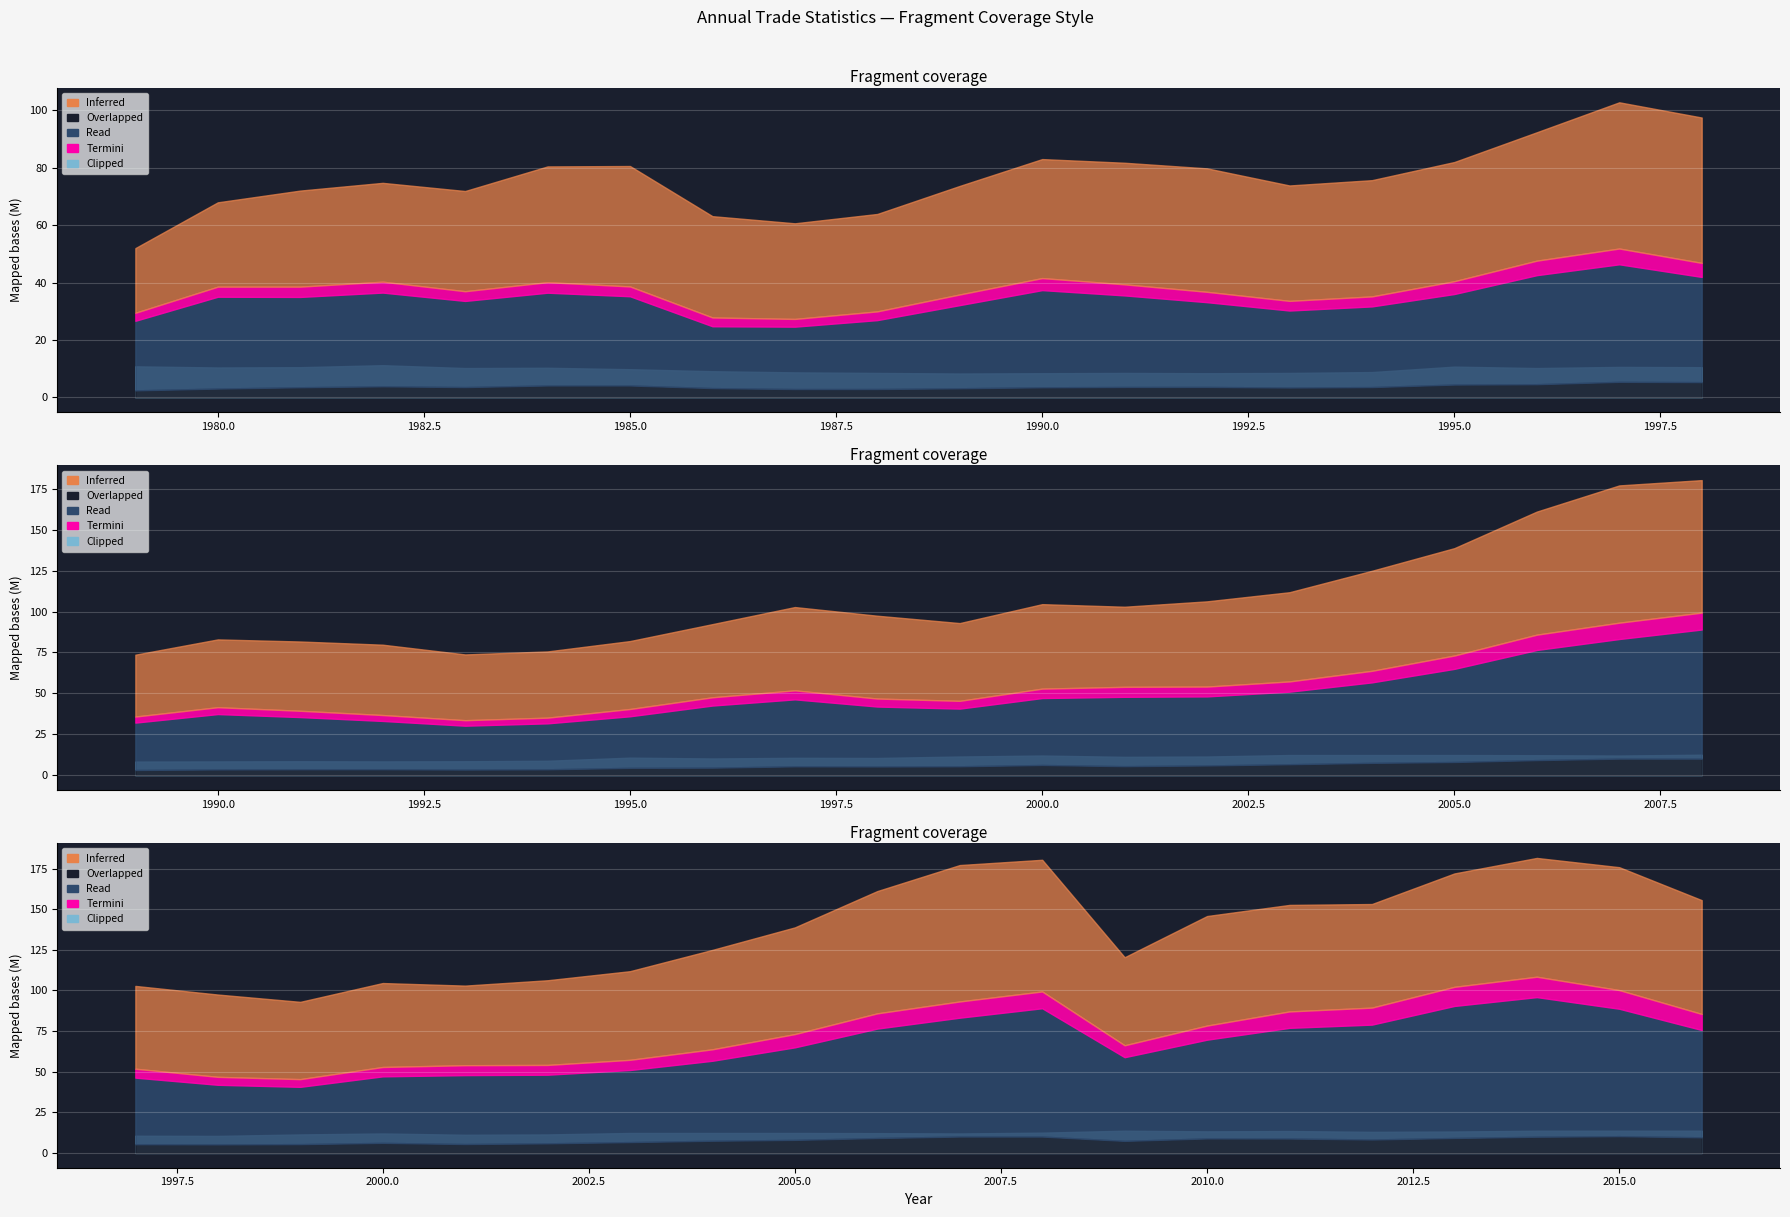

Reading right to left, what are all the values shown in this chart?

Inferred: 70035770.0	75613929.0	73093028.0	69774193.0	63747572.0	65546475.0	67399627.0	54170614.0	81018088.0	83931438.0	75246173.0	65656544.0	61169979.0	54548350.0	52108956.0	48979244.0	51654198.0	47547556.0	50645004.0	50937992.0	44731311.0	41530895.0	40497553.0	40202449.0	43012281.0	42359893.0	41456940.0	37822535.0	33939183.0	33315191.0	35289714.0	41955659.0	40325294.0	34909269.0	34432501.0	33468985.0	29382472.0	22531539.0
Overlapped: 9629736.0	10331840.0	9985935.0	9217681.0	8287100.0	8879298.0	8941838.0	7435632.0	10092503.0	10105177.0	9191378.0	8043935.0	7518228.0	6683719.0	5927003.0	5488630.0	6209341.0	5426269.0	5300023.0	5394574.0	4573062.0	4451048.0	3574435.0	3419262.0	3622496.0	3607188.0	3500109.0	3156023.0	2897869.0	2885072.0	3216320.0	4130882.0	4133729.0	3572403.0	3840158.0	3514368.0	3055768.0	2424612.0
Read: 66041974.0	78405536.0	85909113.0	81242545.0	70688632.0	68111187.0	60764957.0	51499378.0	78954750.0	73135920.0	67344293.0	56949392.0	49216636.0	44362023.0	42227506.0	42415533.0	40938423.0	35268008.0	36653647.0	40956183.0	37993421.0	31548754.0	28104327.0	26826357.0	29527419.0	31900154.0	33855208.0	28978573.0	24006320.0	21736913.0	21550717.0	31084935.0	32321127.0	30014784.0	32656303.0	31464146.0	31995325.0	24245351.0
Termini: 9856025.0	11473987.0	12536030.0	11745390.0	10445435.0	10083790.0	8669916.0	7317872.0	10318984.0	9972368.0	9356309.0	8144448.0	7046634.0	6252321.0	6001572.0	6088795.0	5749142.0	4734193.0	4878939.0	5487494.0	5042239.0	4447019.0	3475158.0	3355977.0	3603510.0	3850378.0	4185750.0	3693589.0	3034823.0	2688193.0	3055443.0	3411294.0	3662535.0	3375557.0	3788173.0	3577665.0	3500245.0	2780227.0
Clipped: 13.7	13.7	13.7	13.2	13.0	13.5	13.3	13.7	12.5	12.0	12.2	12.3	12.3	12.3	11.4	11.2	12.0	11.4	10.5	10.6	10.2	10.7	8.8	8.5	8.4	8.5	8.4	8.3	8.5	8.7	9.1	9.8	10.3	10.2	11.2	10.5	10.4	10.8